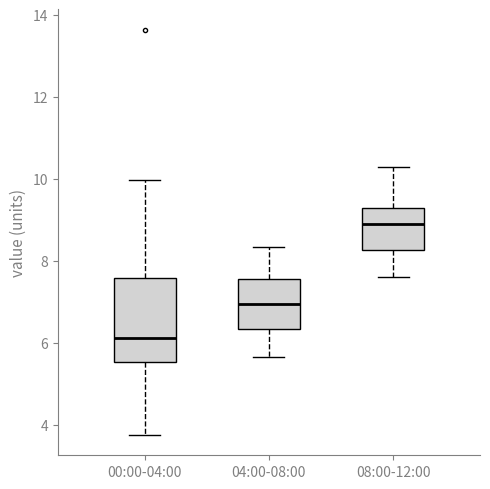

Reading left to right, transcribe this box plot: for each box, give where its median line is, the range the box spans, and where its two whiskers end, as read against the y-axis. The values are not printed on the chart, so give them approximately, as read against the axis.

00:00-04:00: median 6.2, box 5.6 to 7.6, whiskers 3.8 to 10.0
04:00-08:00: median 7.0, box 6.4 to 7.6, whiskers 5.6 to 8.4
08:00-12:00: median 9.0, box 8.2 to 9.4, whiskers 7.6 to 10.4